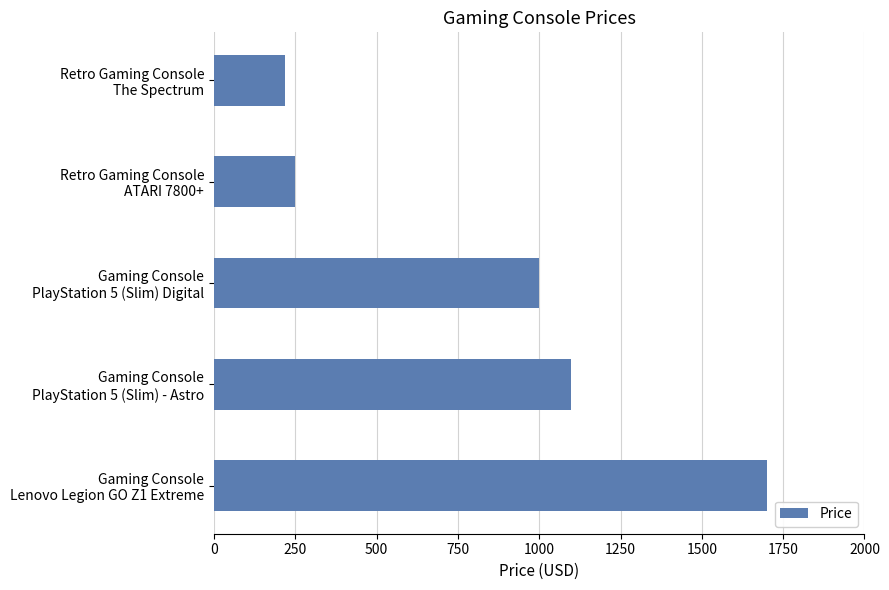

What is the greatest value displayed?

1699.0